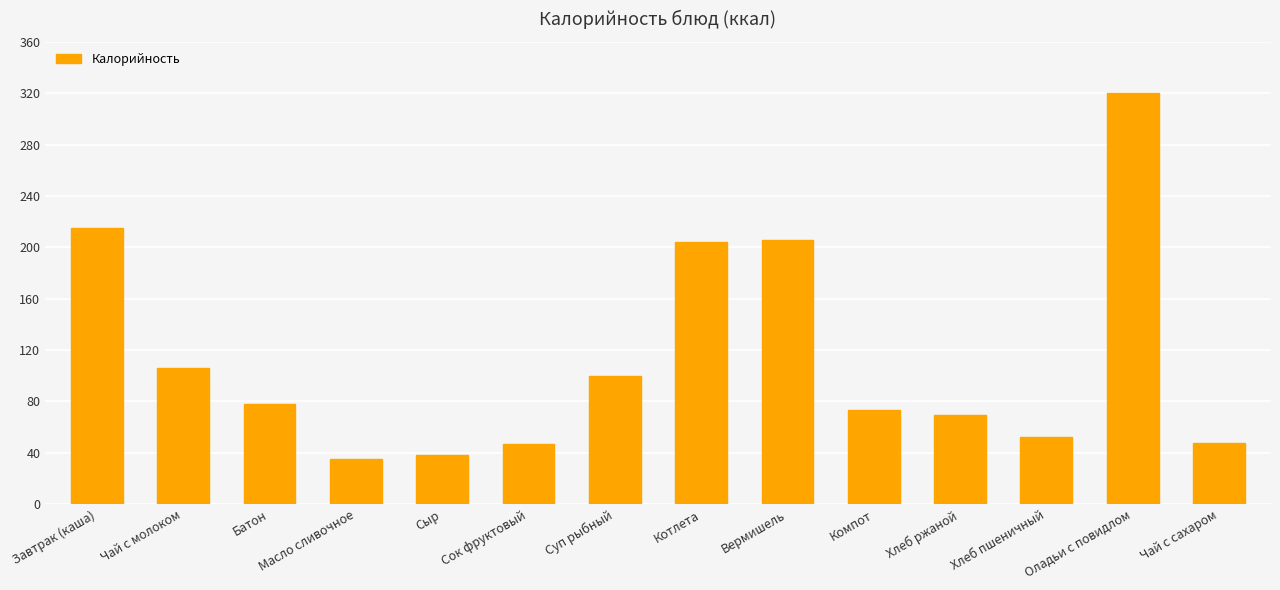

What is the change in value from Сок фруктовый to Вермишель?

+159.0